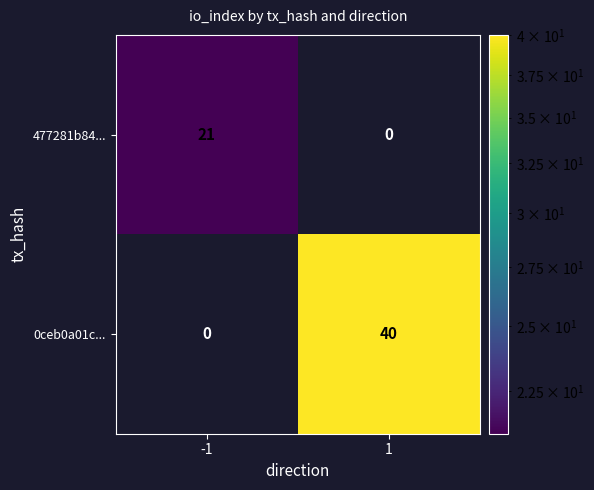

What is the sum of the 0ceb0a01c... values at -1 and 1?

40